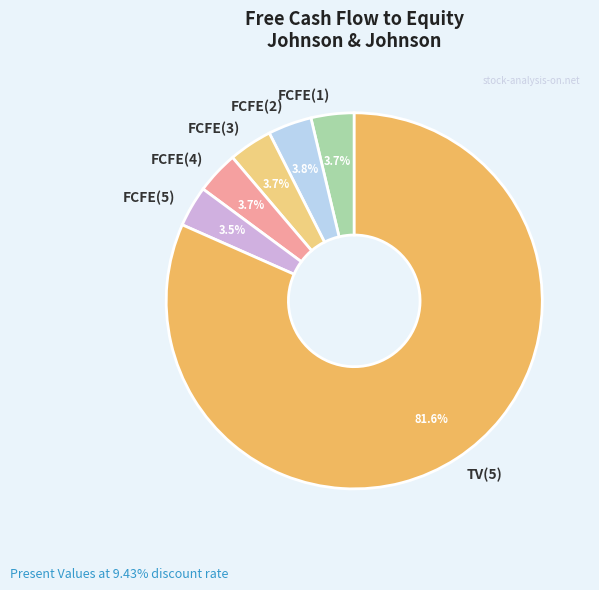

The FCFE(1) slice represents 4% of the pie. True or false?

True